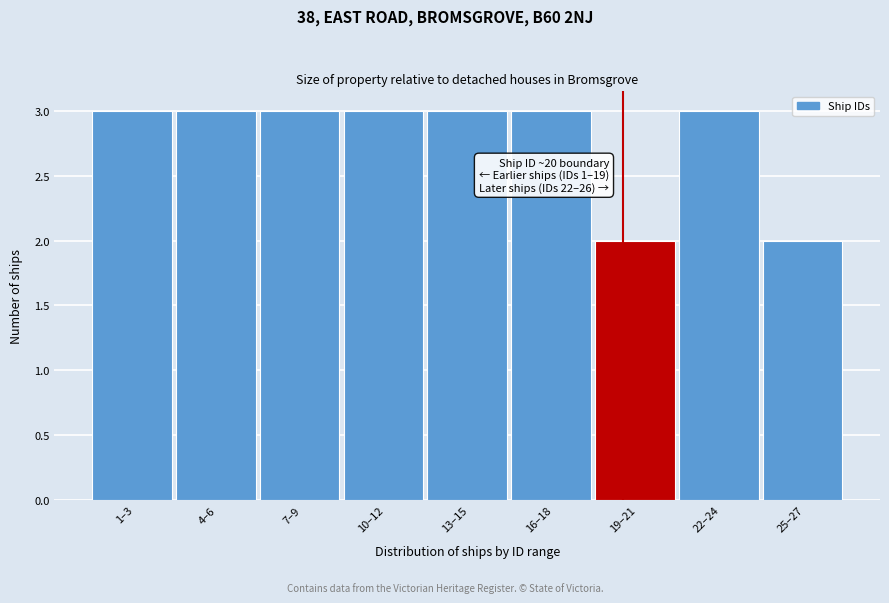

Reading left to right, extract all data points from this chart.

1–3=3	4–6=3	7–9=3	10–12=3	13–15=3	16–18=3	19–21=2	22–24=3	25–27=2